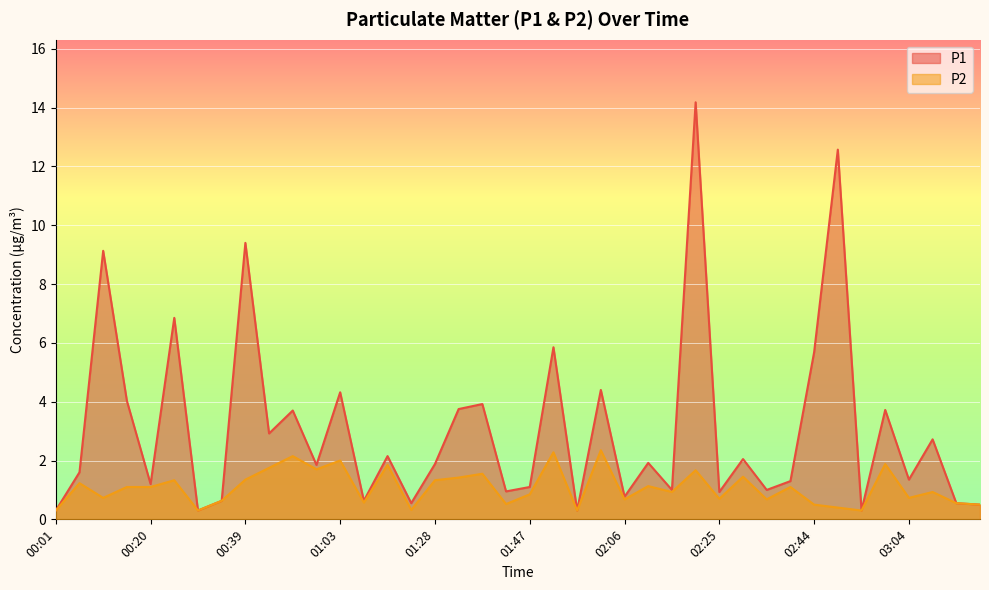

Read the P2 value at 03:13.

0.6